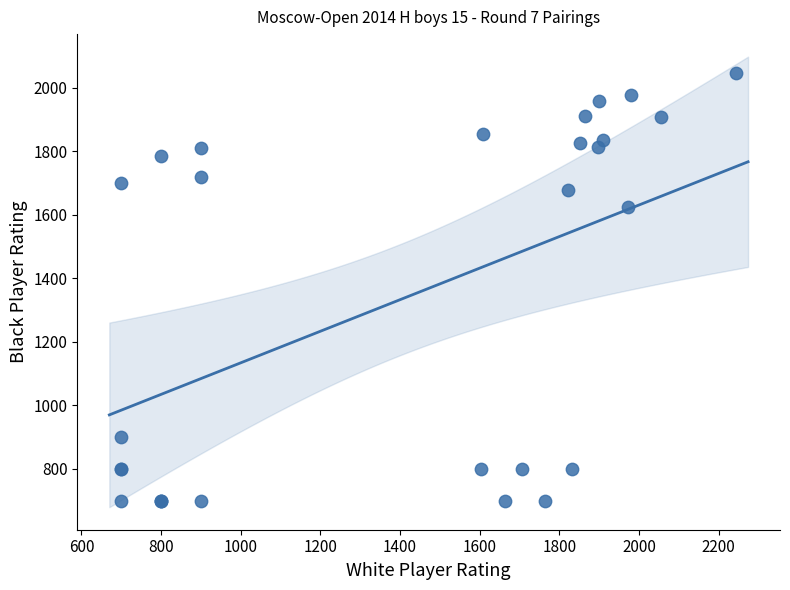

What Y value in the scatter plot is closest to 1373?

1623